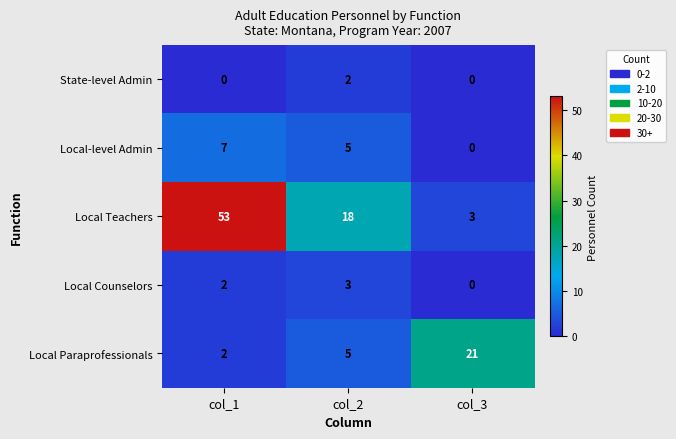

List the labels in order of Local Paraprofessionals value, largest first.

col_3, col_2, col_1